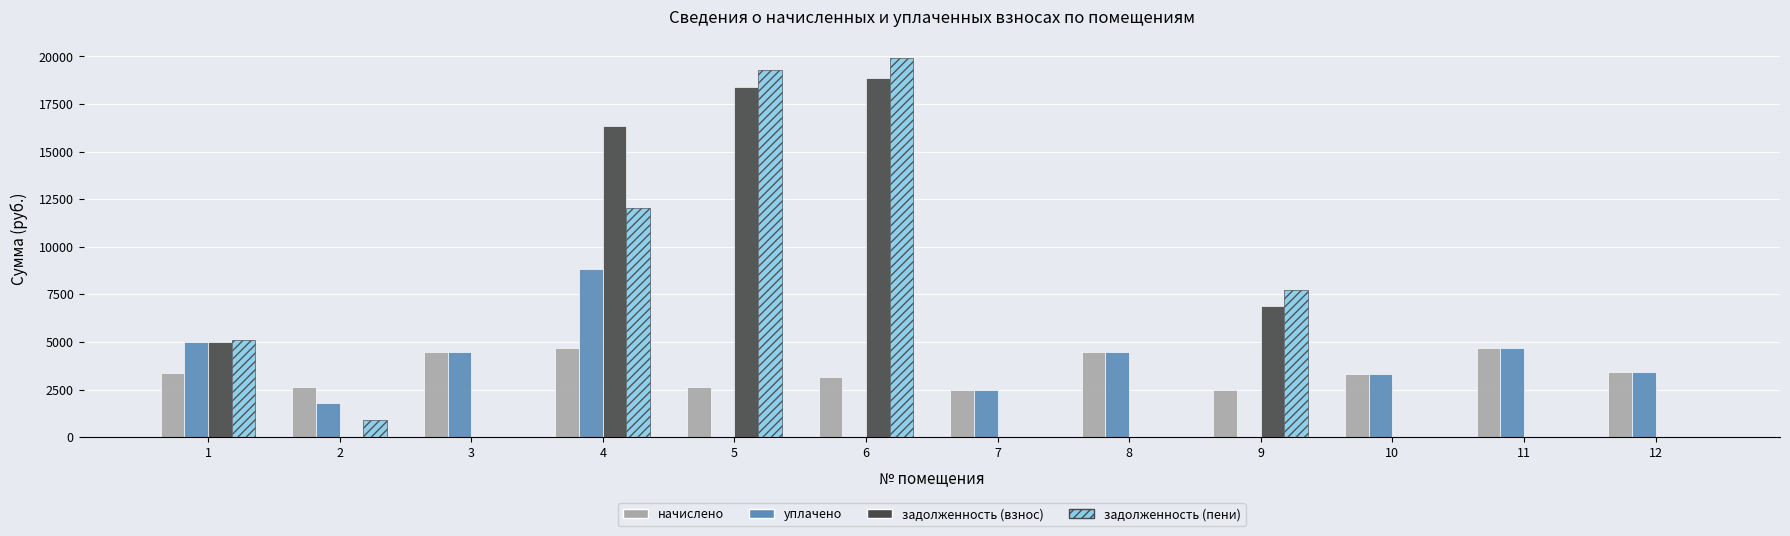

Between 4 and 12, which series saw the biggest shift?

задолженность (взнос)